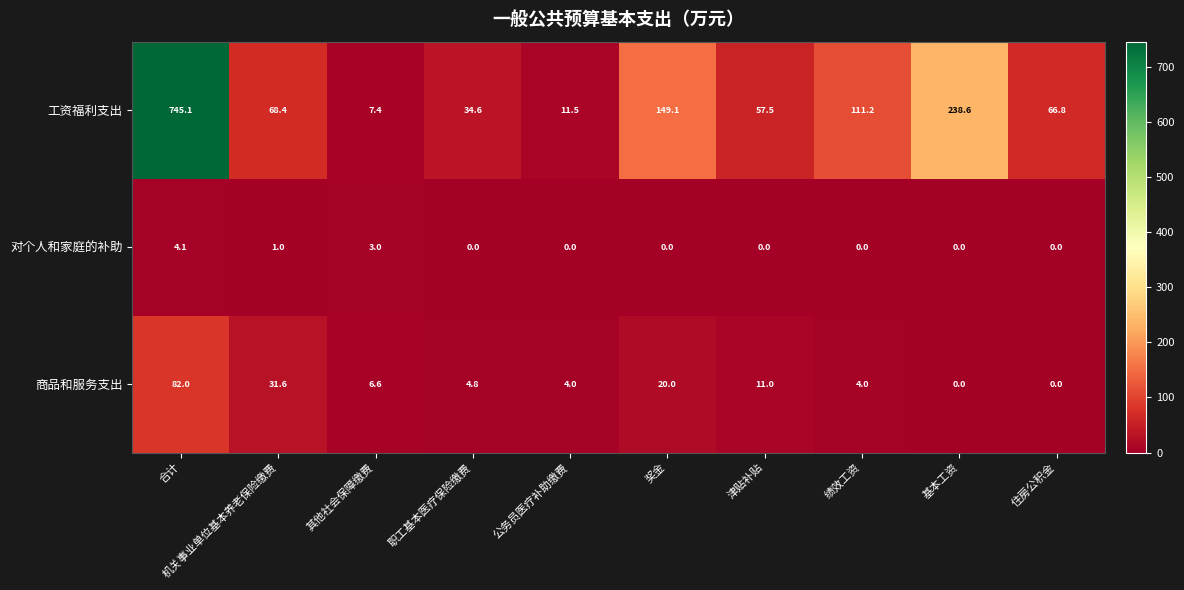

How many values in the 商品和服务支出 series are below 6?

5